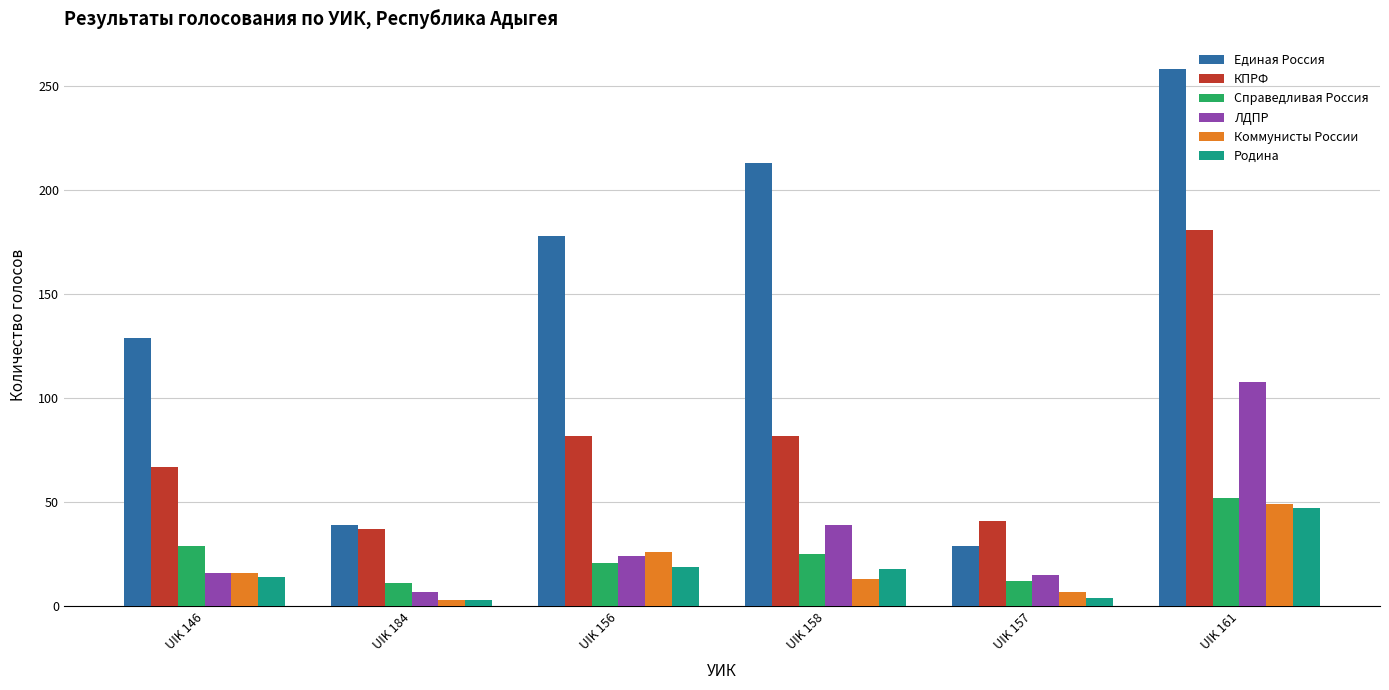

Count the number of data series in this chart.

6